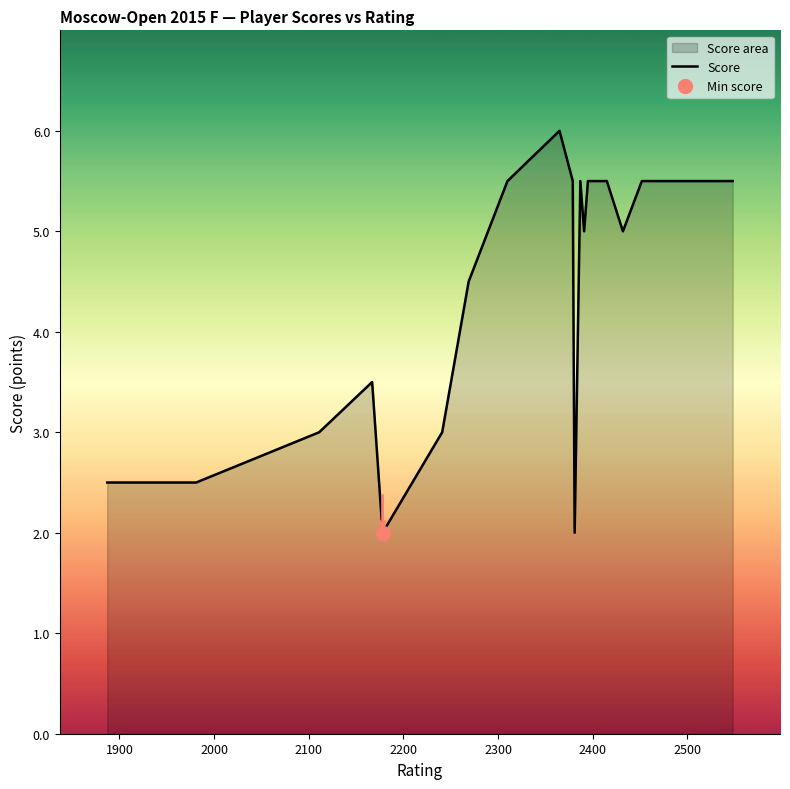

What is the highest value of the Score series?

6.0